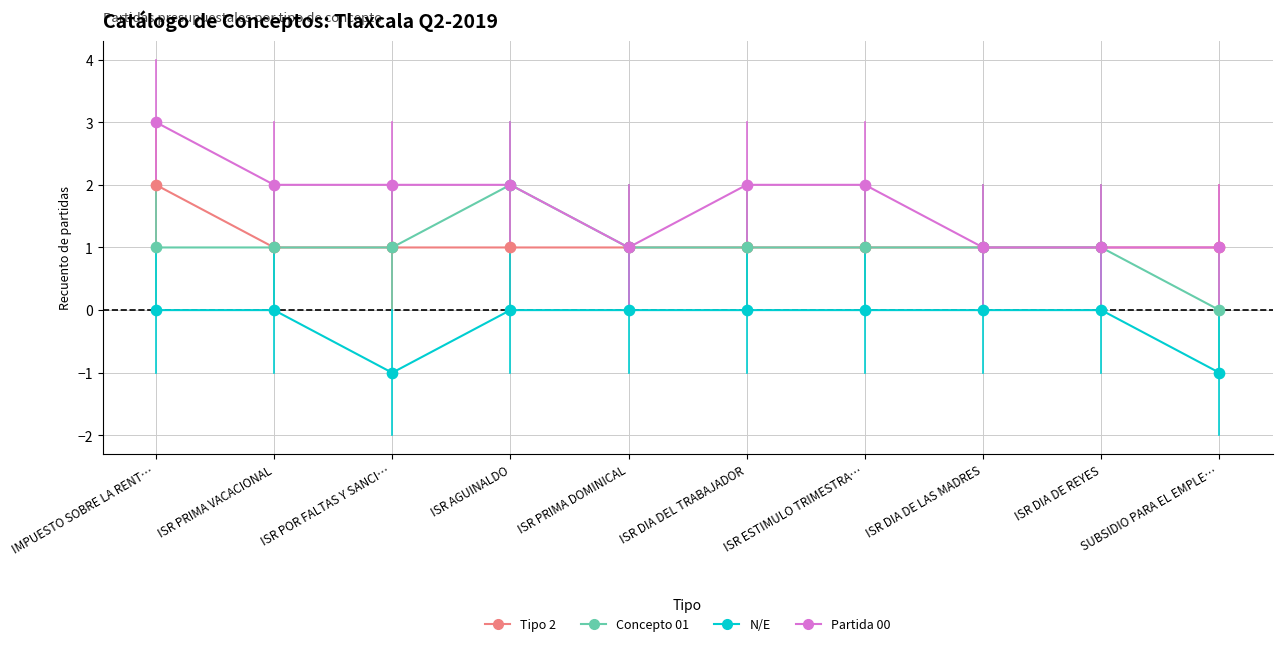

At how many categories does at least one series exceed 0?

10